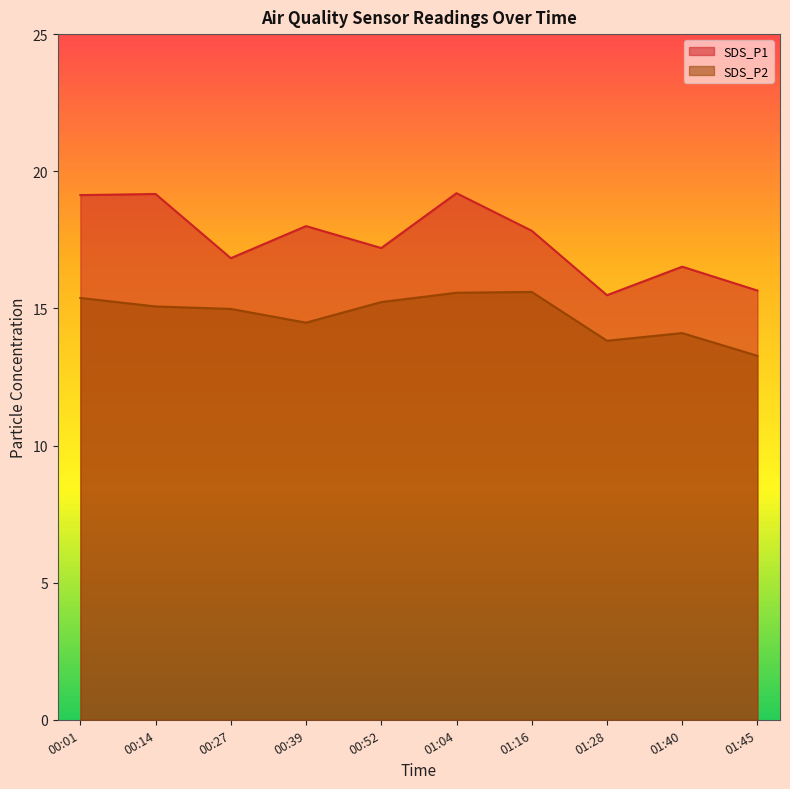

What is the minimum value shown in the chart?

13.3